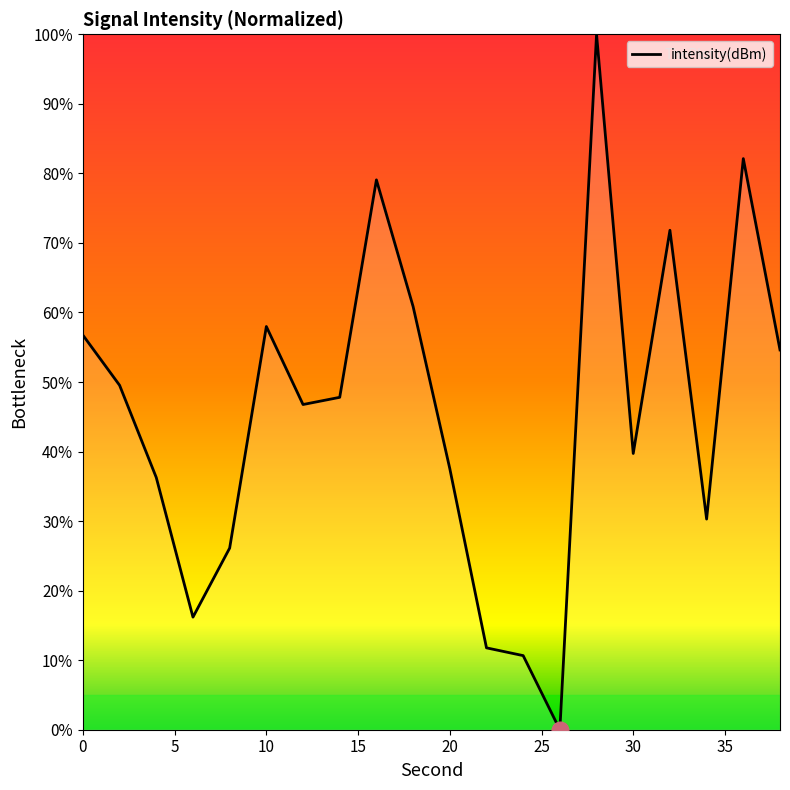

How many interior local valleys (lower than both neighbors) does the data have?

5